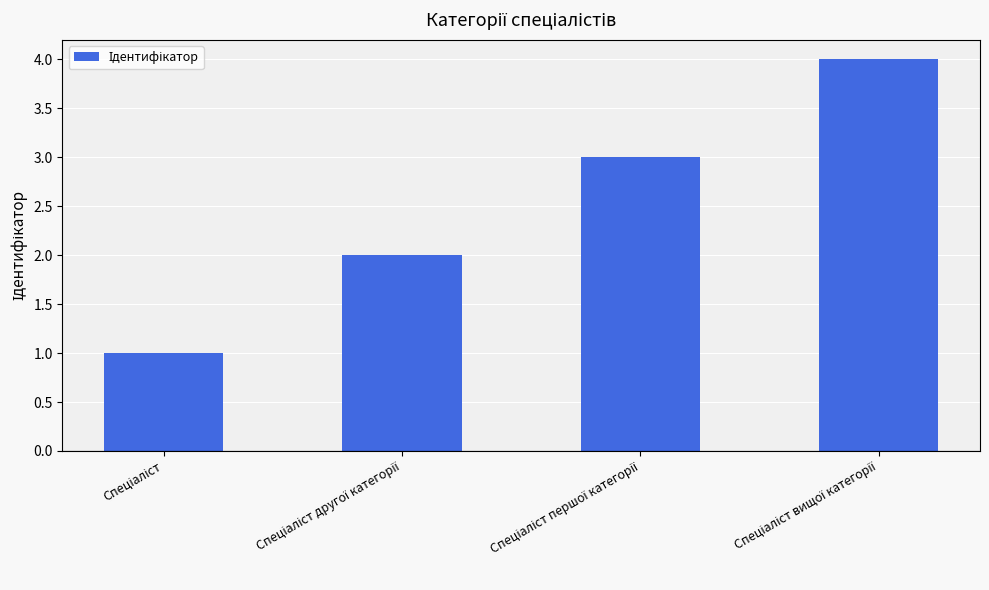

What is the greatest value displayed?

4